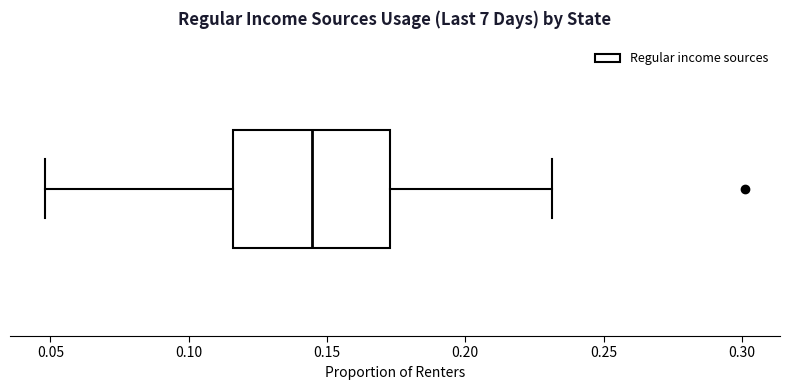

Where does the right whisker of the box end on the x-axis? The values are not printed on the chart, so give them approximately, as read against the axis.

0.230